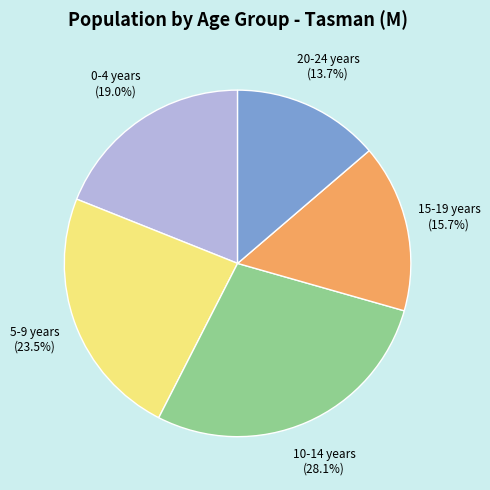

Is there a majority slice in this chart?

No